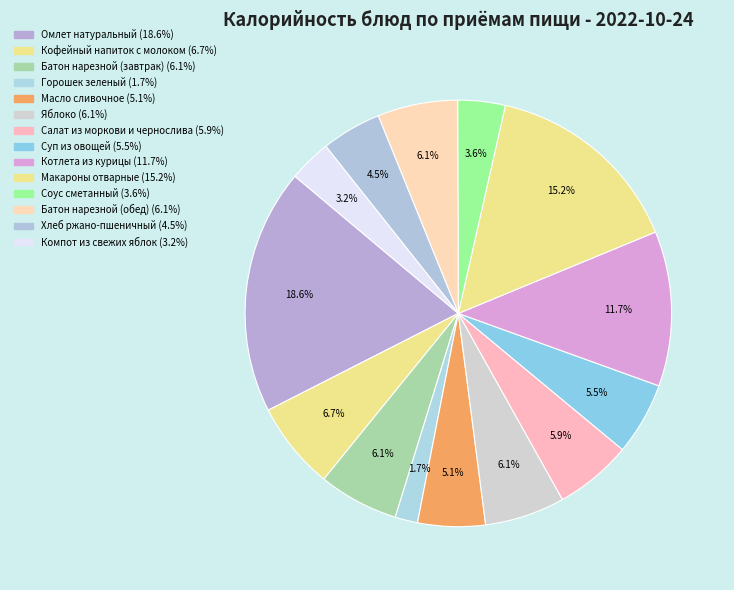

Count the number of slices in the pie.

14